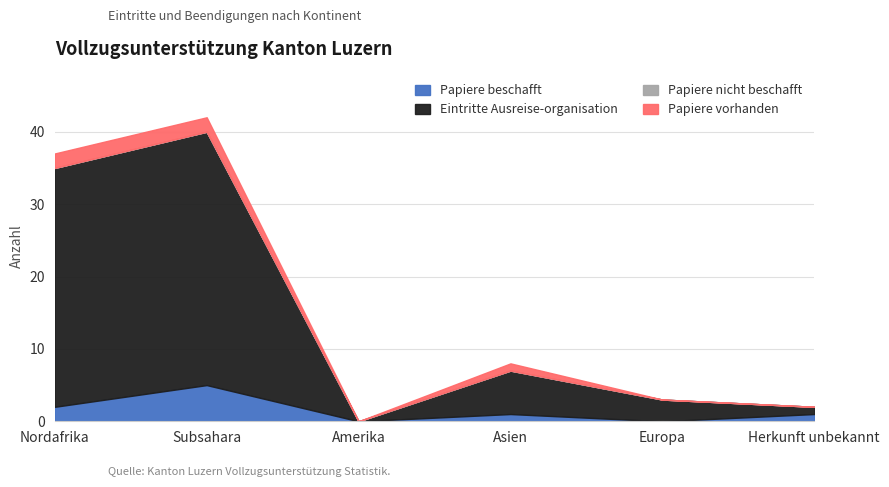

True or false: Papiere vorhanden and Eintritte Ausreise-organisation intersect in this chart.

False